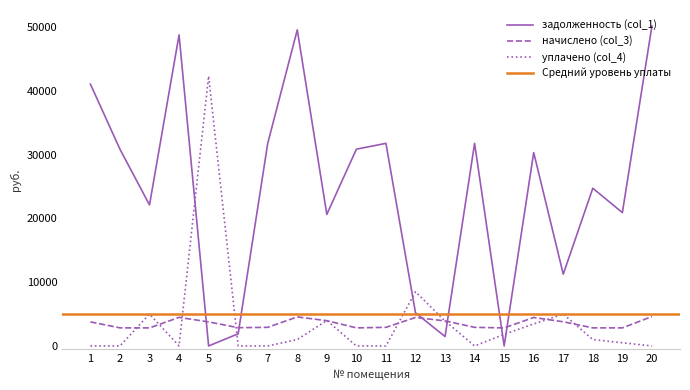

Where do задолженность (col_1) and уплачено (col_4) first cross each other?

4 and 5